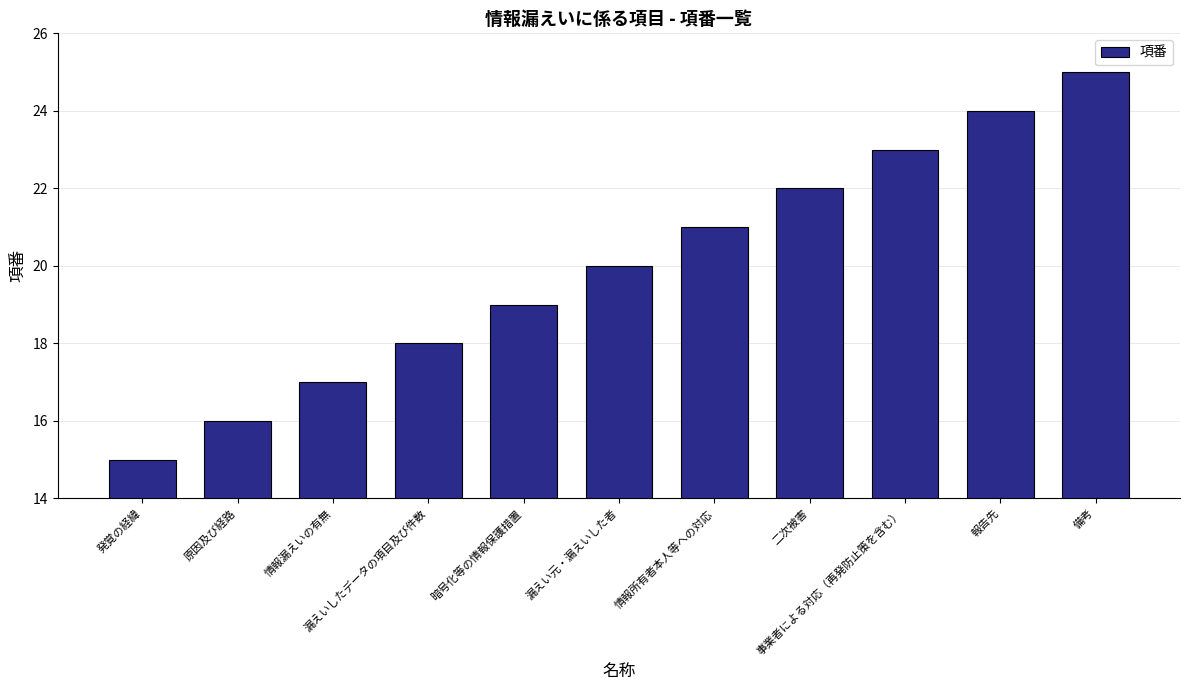

What is the greatest value displayed?

25